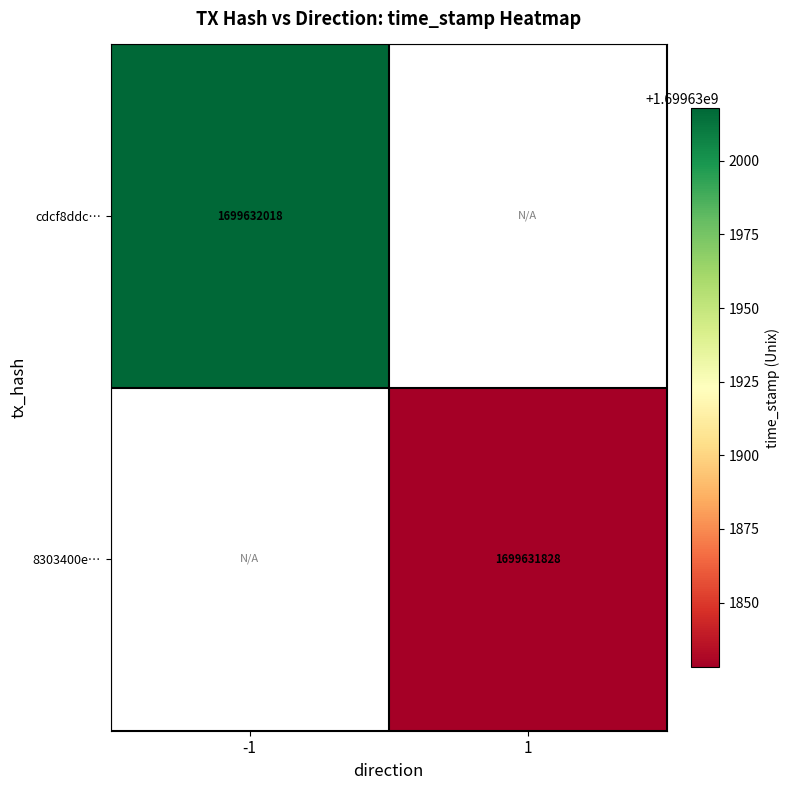

At which category does the chart reach its minimum across all series?

1